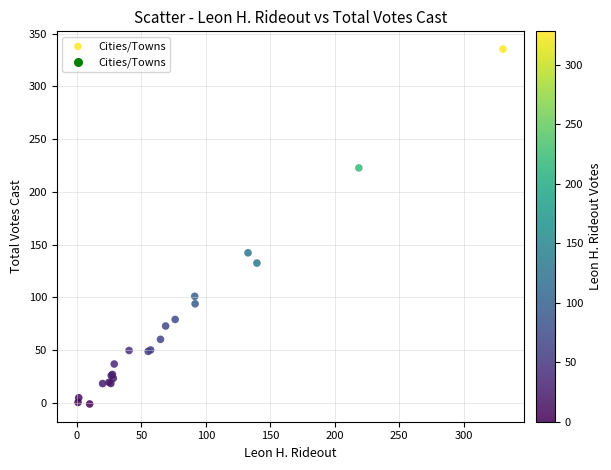

What Y value in the scatter plot is closest to 167?

142.3